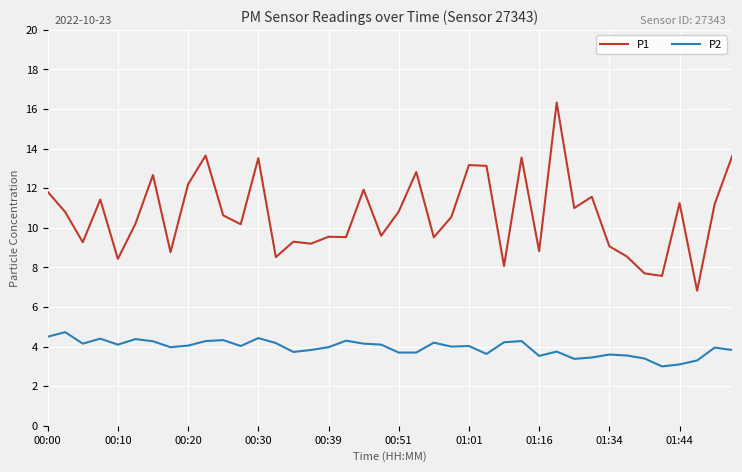

What is the minimum value shown in the chart?

3.0